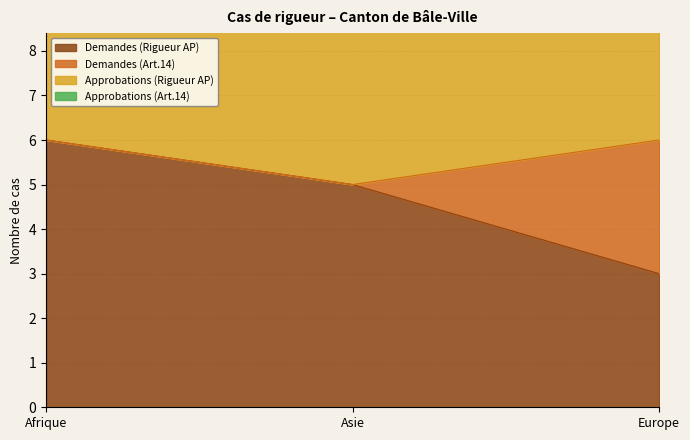

At how many categories does at least one series exceed 0?

3